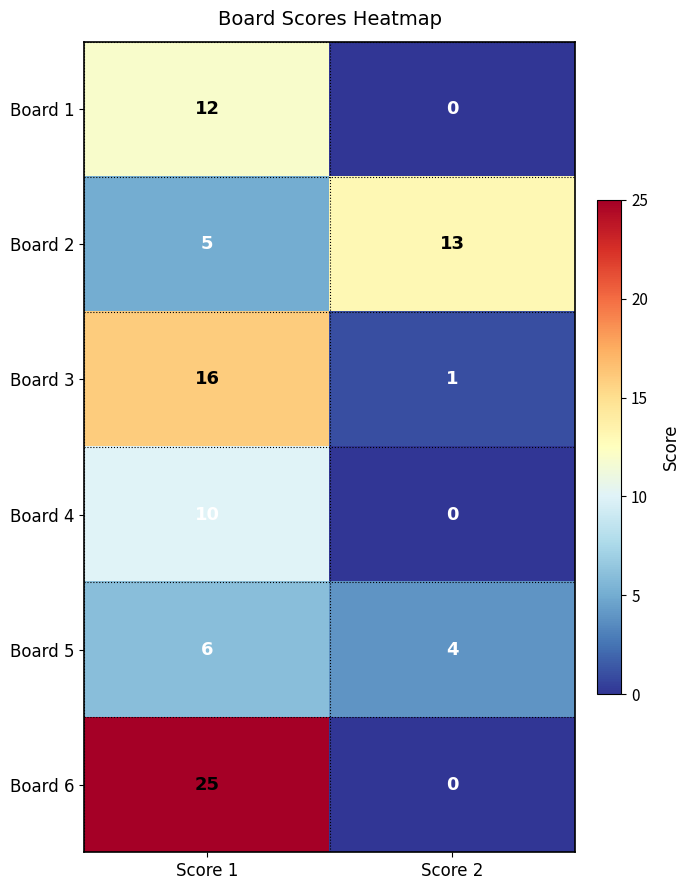

Reading left to right, list all the values displayed in this chart.

Board 1: Score 1=12	Score 2=0
Board 2: Score 1=5	Score 2=13
Board 3: Score 1=16	Score 2=1
Board 4: Score 1=10	Score 2=0
Board 5: Score 1=6	Score 2=4
Board 6: Score 1=25	Score 2=0